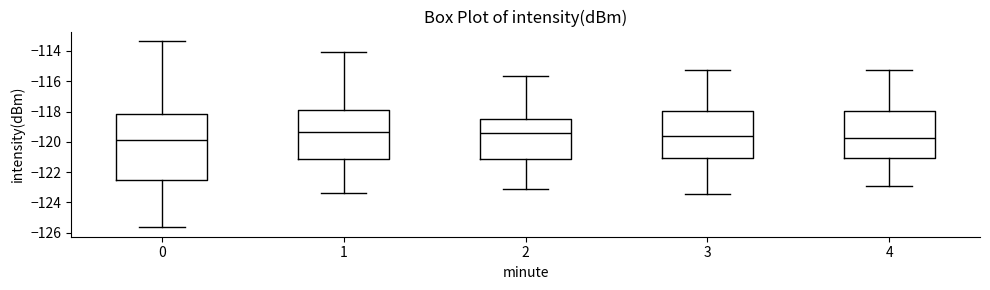

Reading left to right, transcribe this box plot: for each box, give where its median line is, the range the box spans, and where its two whiskers end, as read against the y-axis. The values are not printed on the chart, so give them approximately, as read against the axis.

0: median -119.8, box -122.6 to -118.2, whiskers -125.6 to -113.4
1: median -119.4, box -121.2 to -118.0, whiskers -123.4 to -114.0
2: median -119.4, box -121.2 to -118.6, whiskers -123.2 to -115.6
3: median -119.6, box -121.0 to -118.0, whiskers -123.4 to -115.2
4: median -119.8, box -121.0 to -118.0, whiskers -122.8 to -115.2